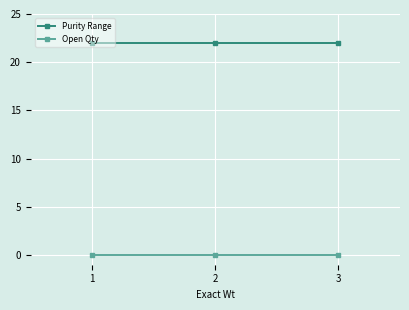

Rank the series by their average value, from lowest to highest.

Open Qty, Purity Range